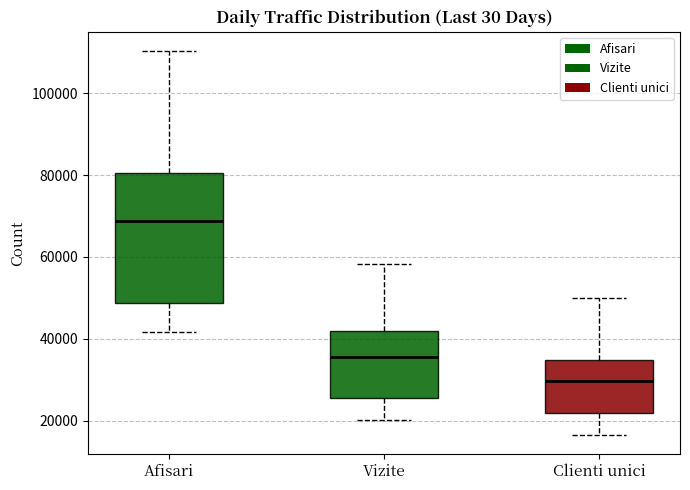

Where does the lower whisker of the box for Clienti unici end on the y-axis? The values are not printed on the chart, so give them approximately, as read against the axis.

16000